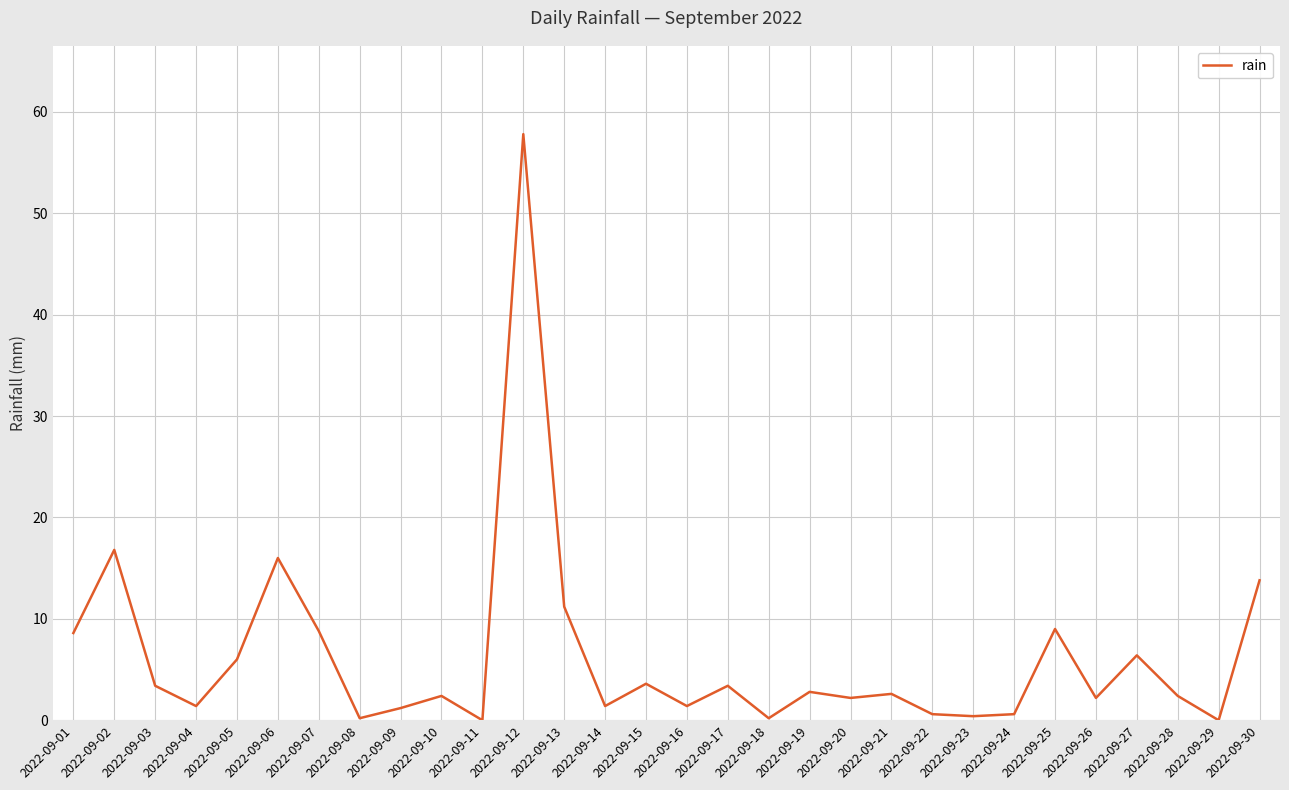

Which label corresponds to the largest value in the chart?

2022-09-12